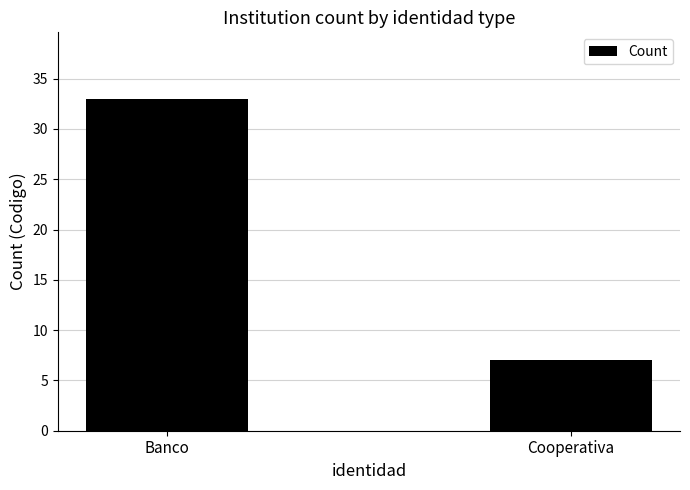

Count the number of data series in this chart.

1